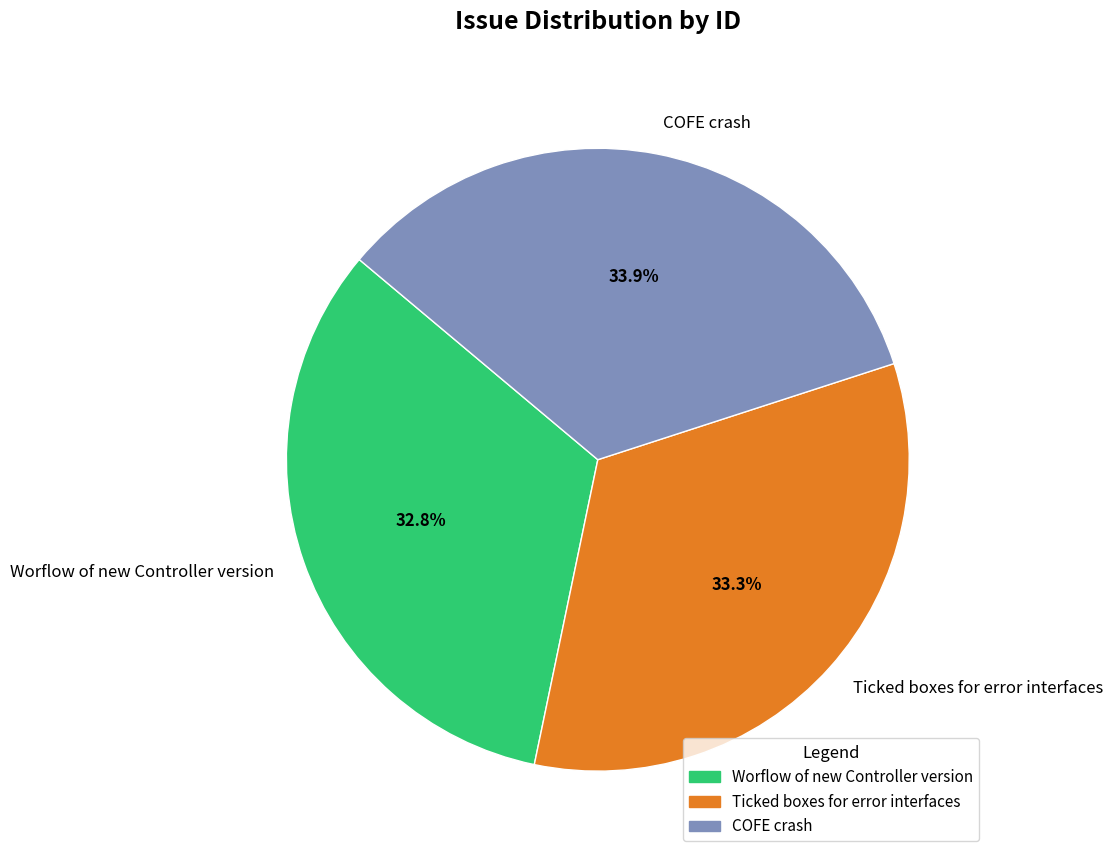

What percentage is the Ticked boxes for error interfaces slice, to the nearest percent?

33%